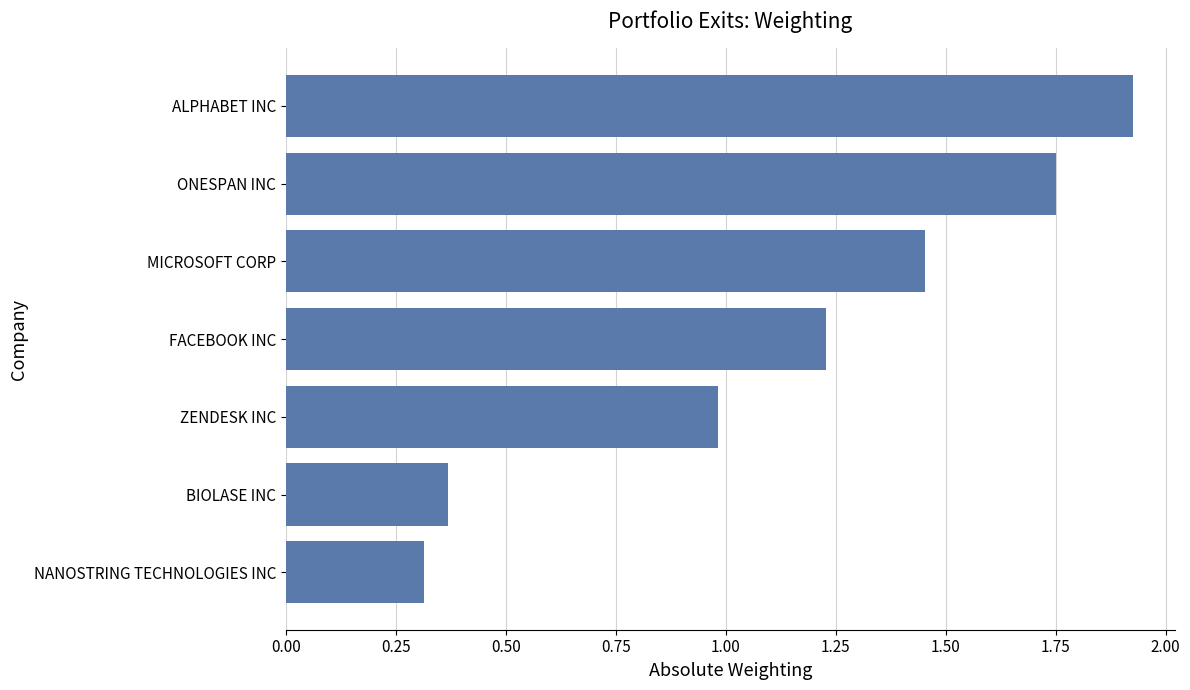

Which label corresponds to the largest value in the chart?

ALPHABET INC